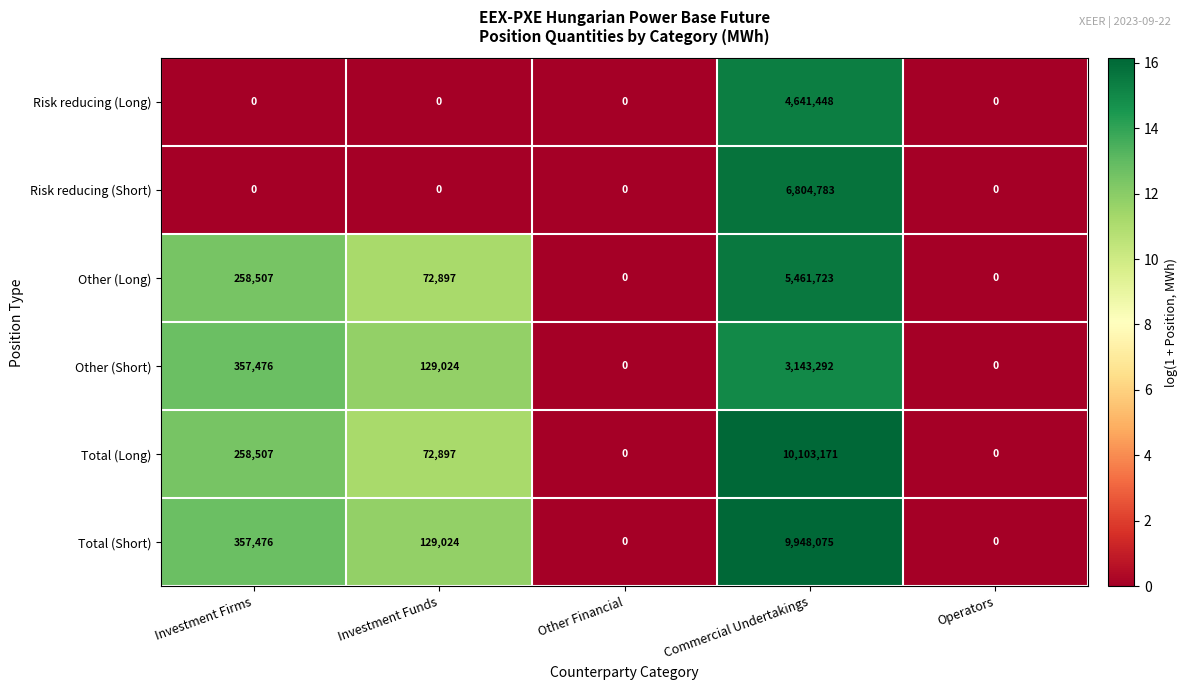

List the series in order of their peak value, lowest first.

Other (Short), Risk reducing (Long), Other (Long), Risk reducing (Short), Total (Short), Total (Long)